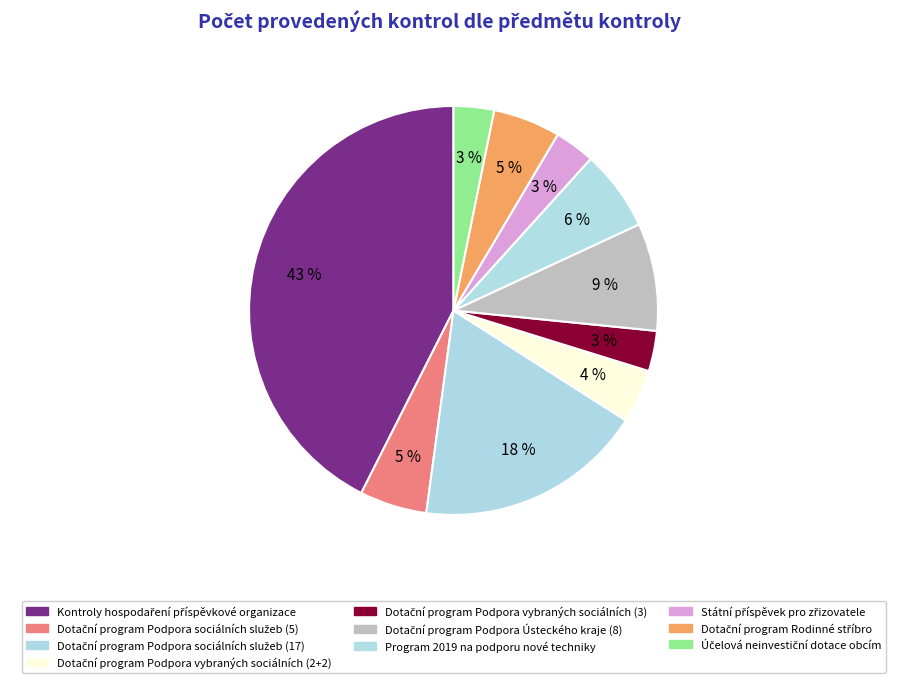

To the nearest percent, what portion does Dotační program Rodinné stříbro represent?

5%